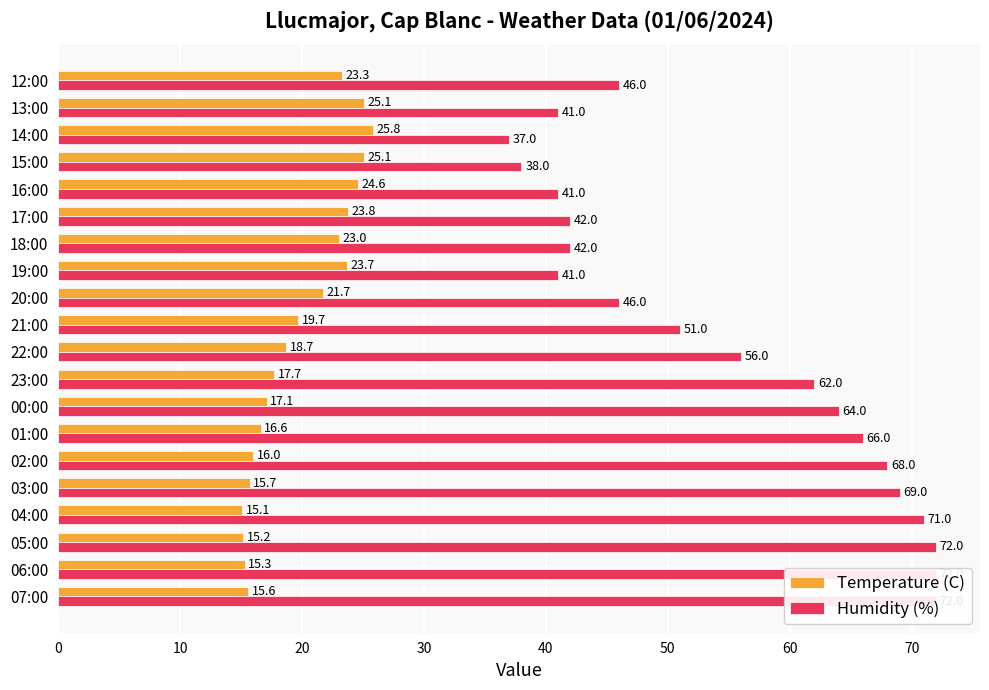

Which series changed the most between 06:00 and 20:00?

Humidity (%)